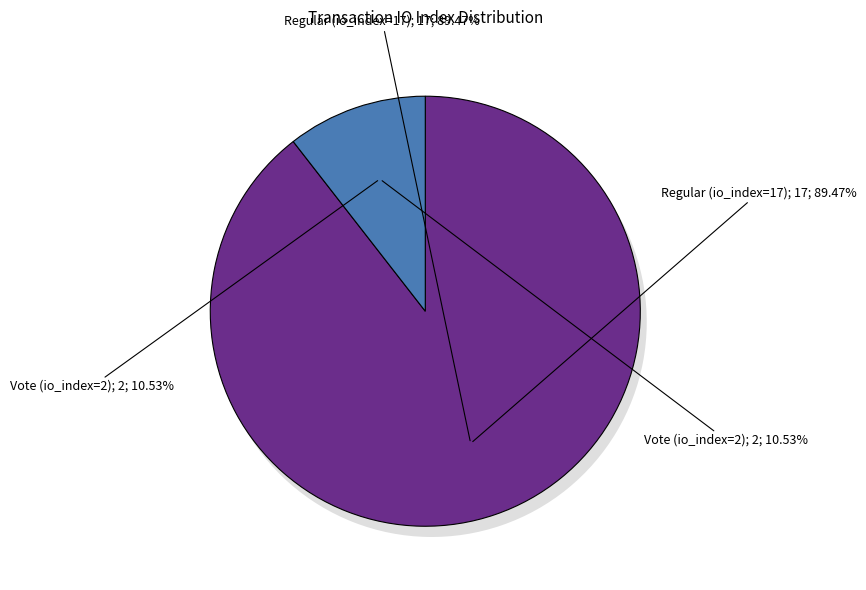

Is Regular (io_index=17) the majority of the pie?

Yes